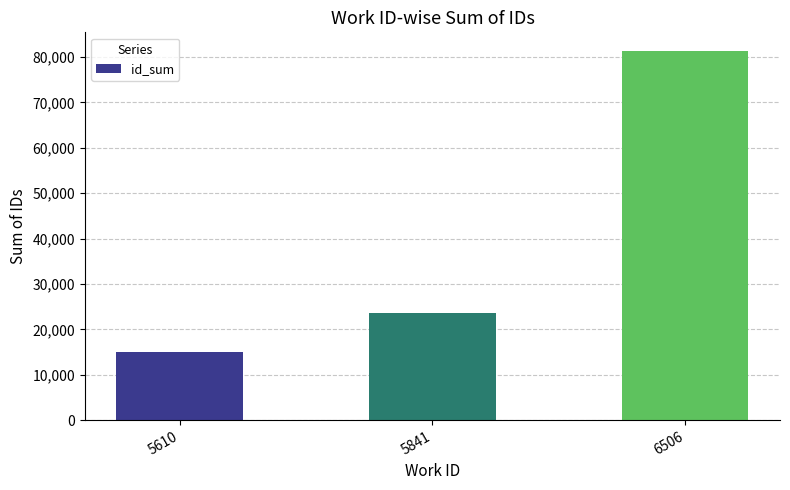

Which has a higher value, 6506 or 5610?

6506